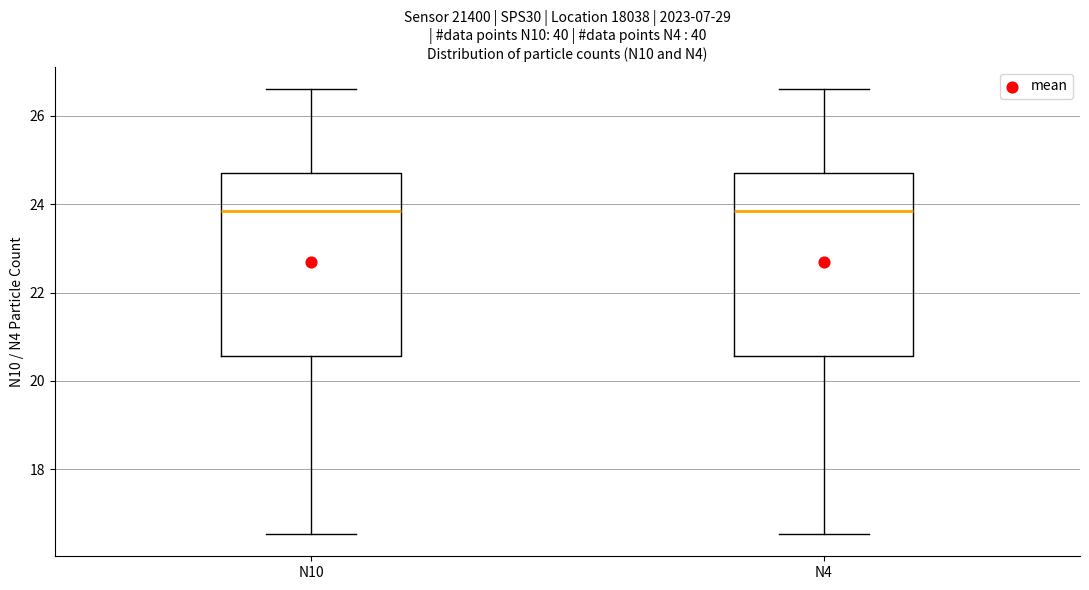

Reading left to right, read every box against the y-axis: the position of its median line, the range the box covers, and the ends of its whiskers. The values are not printed on the chart, so give them approximately, as read against the axis.

N10: median 23.8, box 20.6 to 24.6, whiskers 16.6 to 26.6
N4: median 23.8, box 20.6 to 24.6, whiskers 16.6 to 26.6